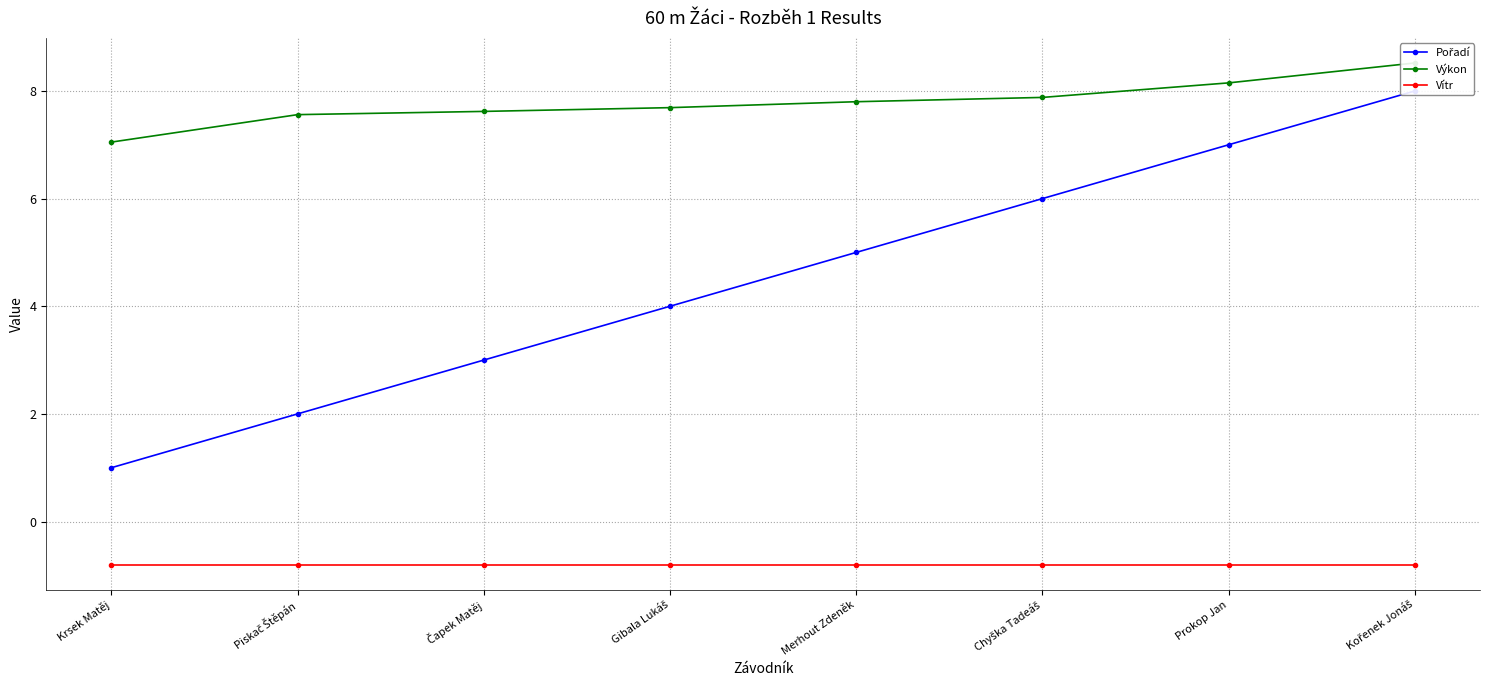

What is the maximum value shown in the chart?

8.5